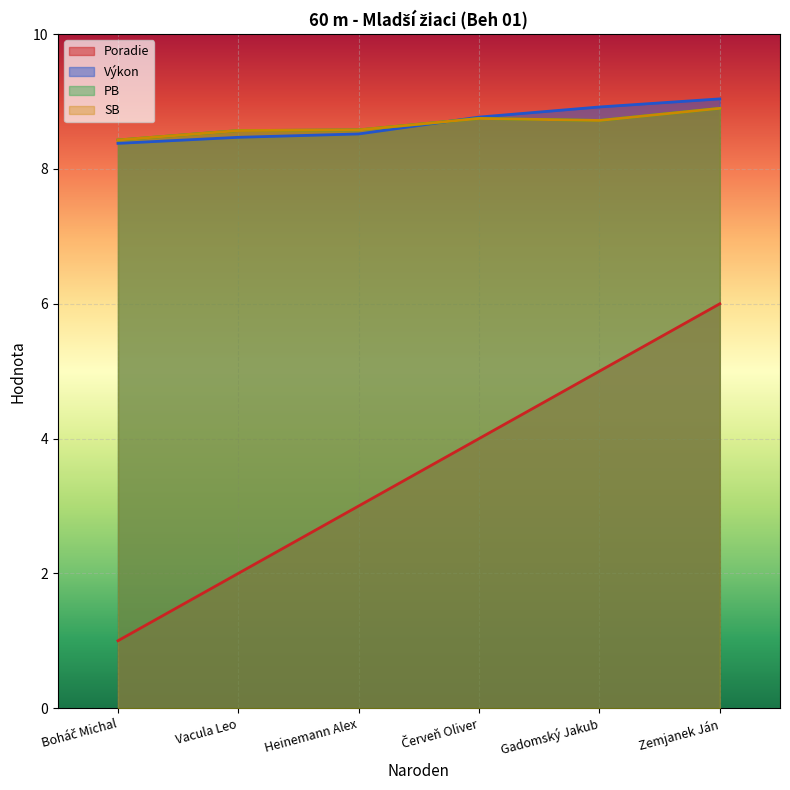

What is the difference between the maximum and minimum values in the Poradie series?

5.0